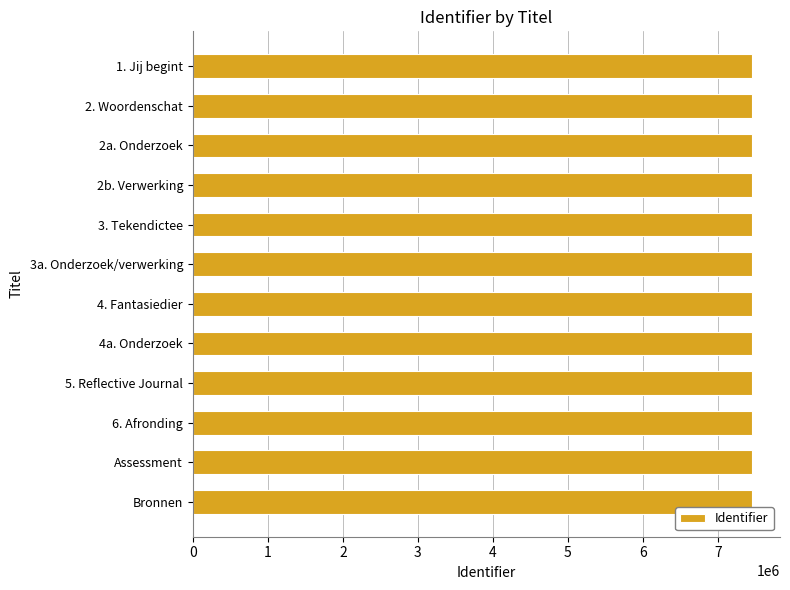

How many bars are there in total?

12